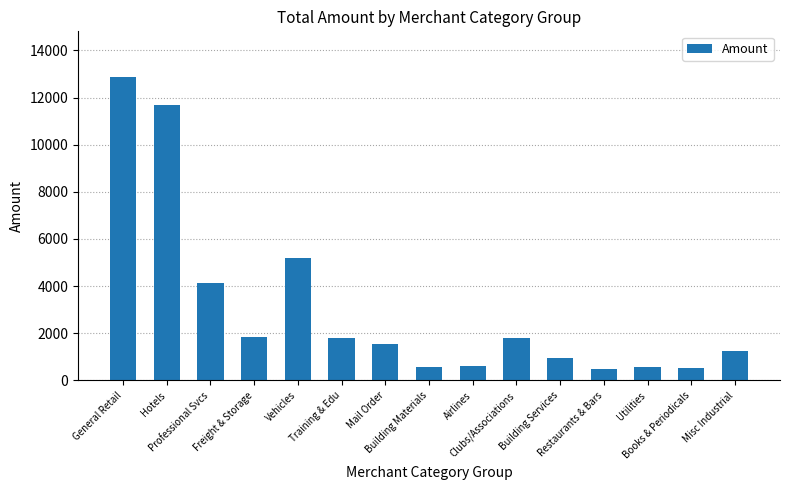

What is the difference between the maximum and minimum values?

12376.8